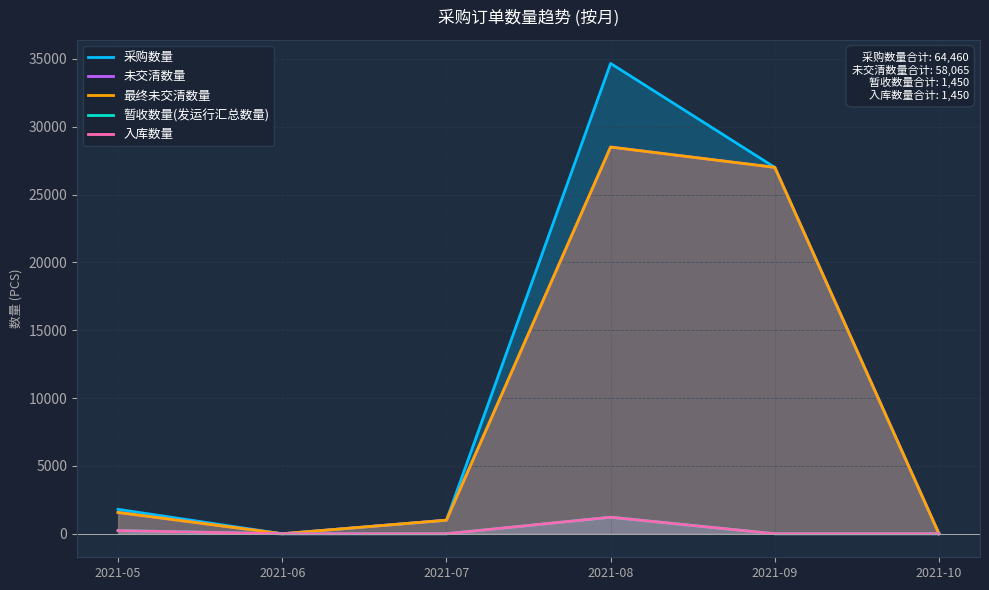

What is the average value of the 采购数量 series?

10743